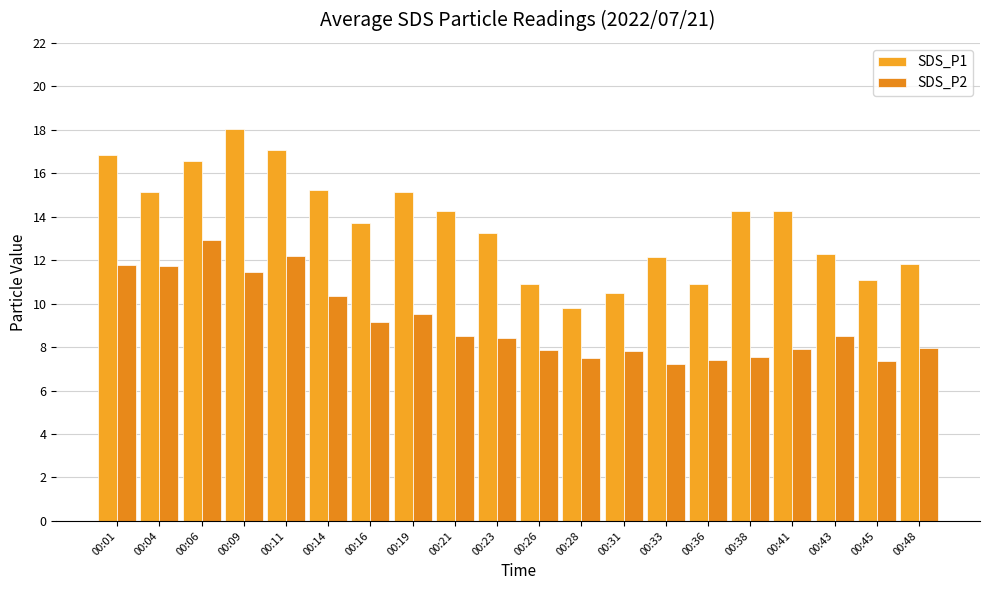

What is the difference between the highest and lowest values at 00:41?

6.3